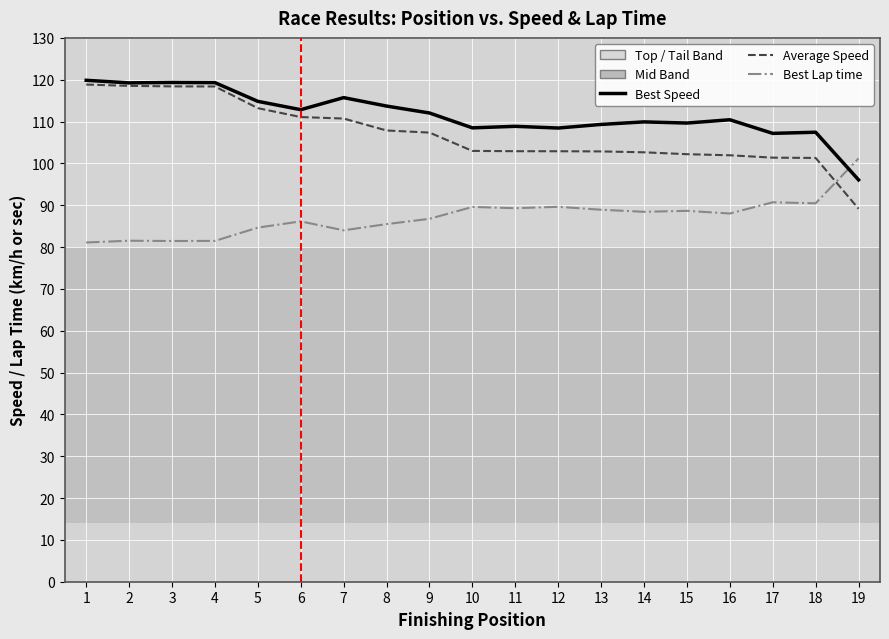

What is the minimum value shown in the chart?

81.1